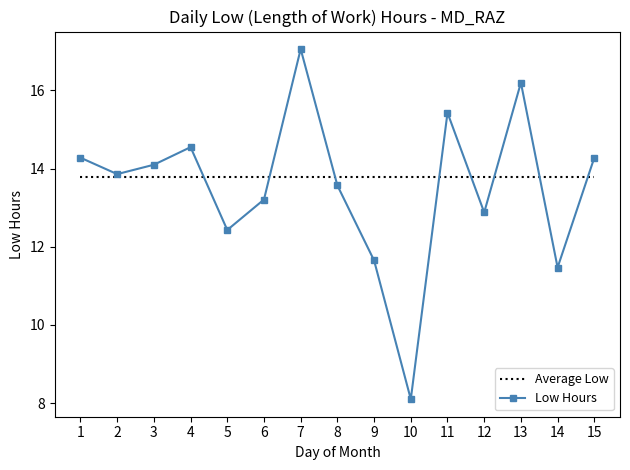

What is the difference between the maximum and minimum values?

9.0